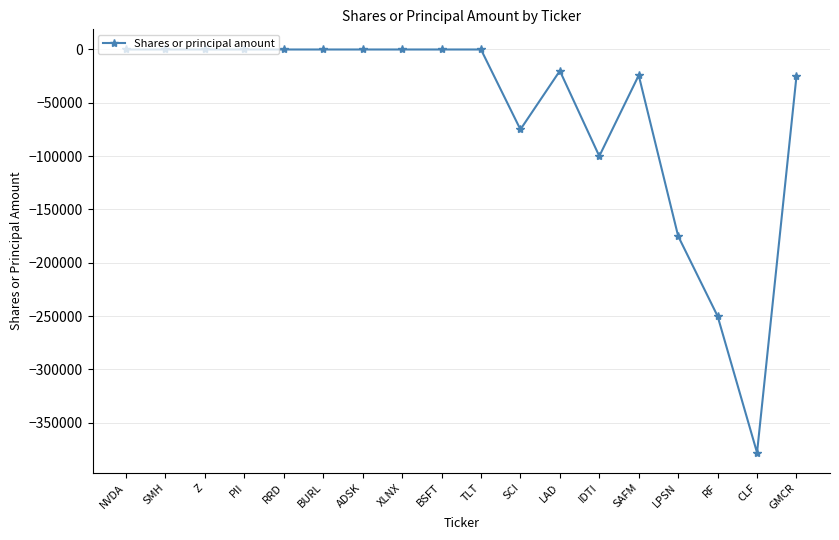

What is the average value?

-58178